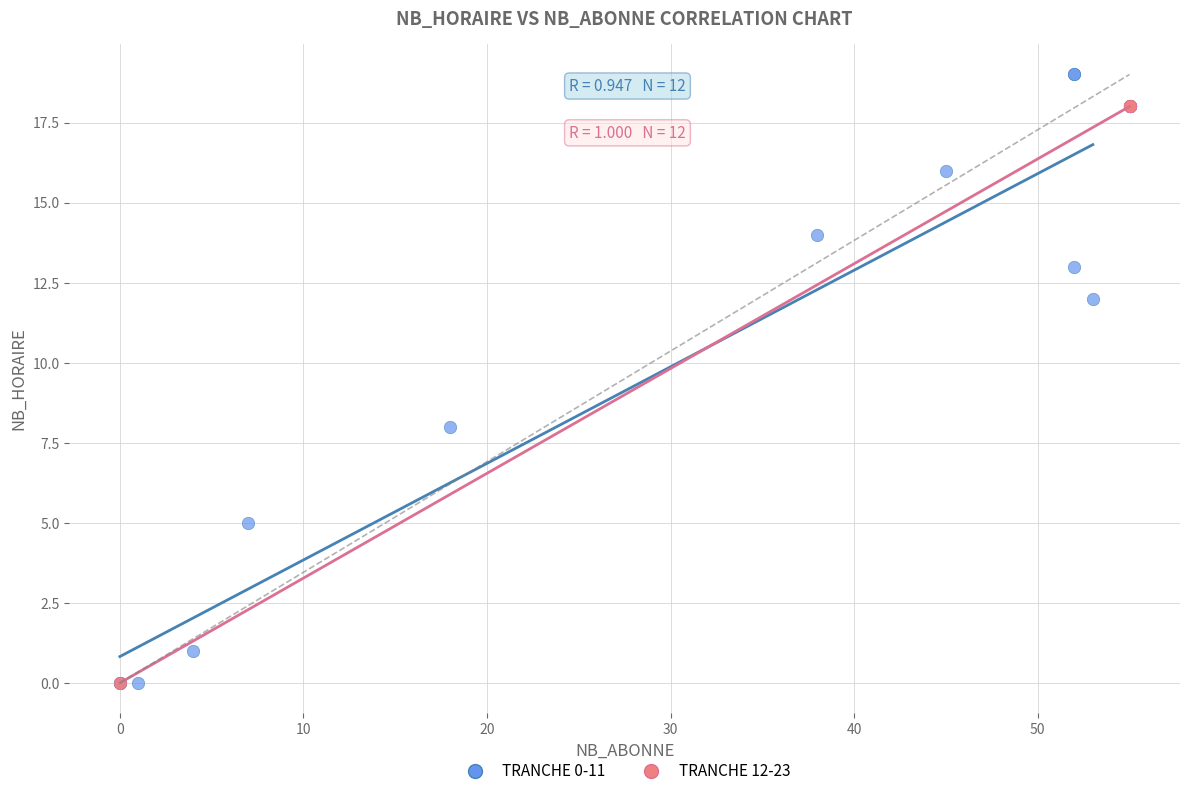

Which series contains the highest Y value?

TRANCHE 0-11